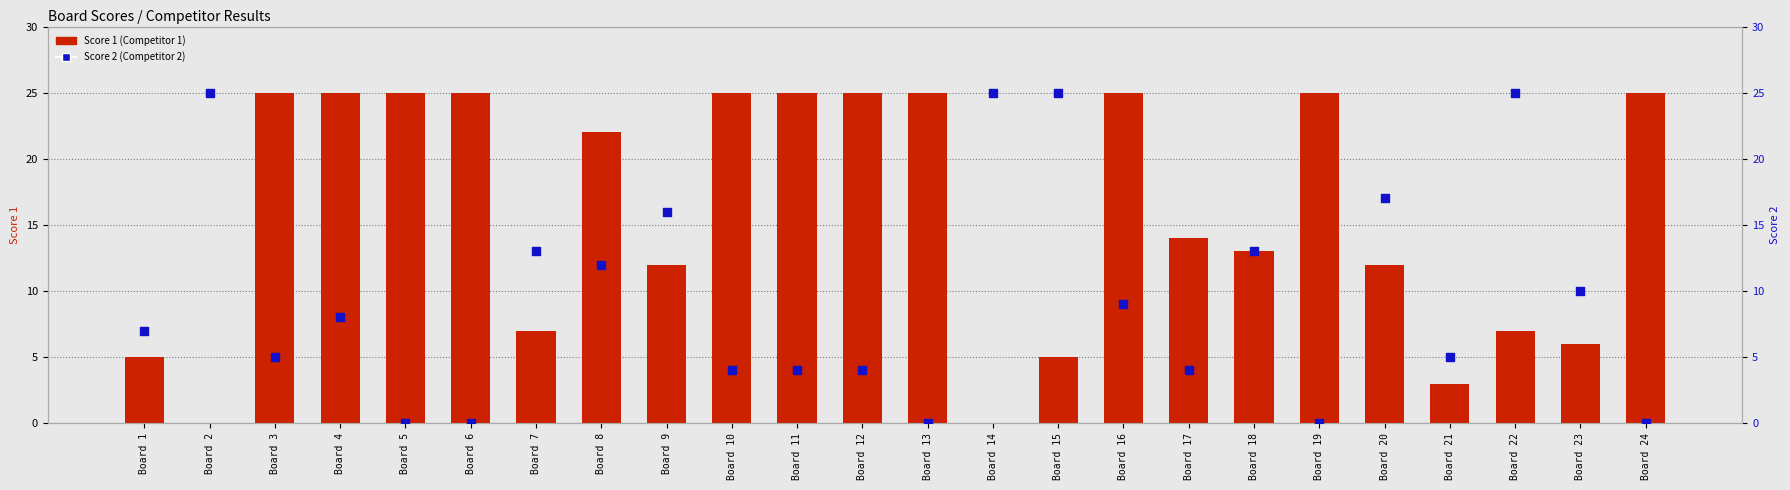

What is the total value across all series at Board 8?

34